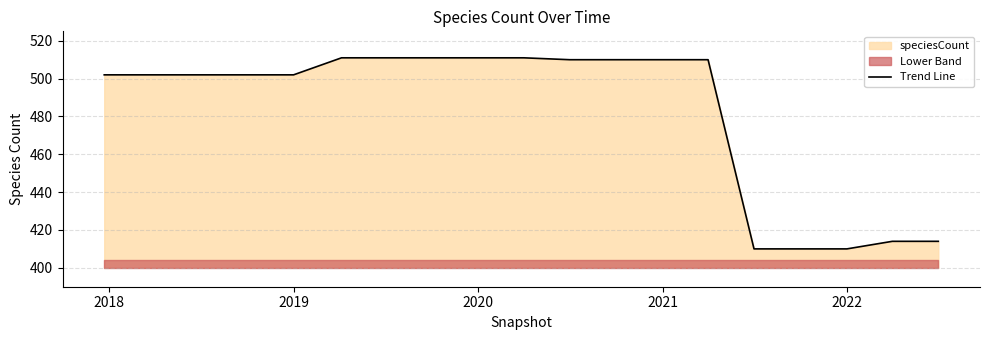

What is the minimum value for Trend Line?

410